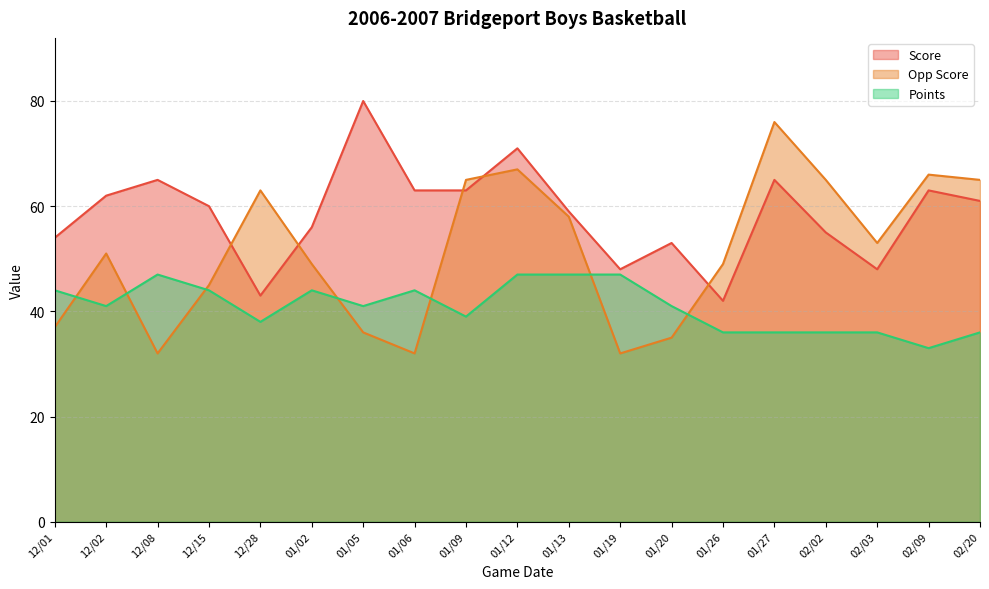

What is the value of the Points point at the 15th from the left?

36